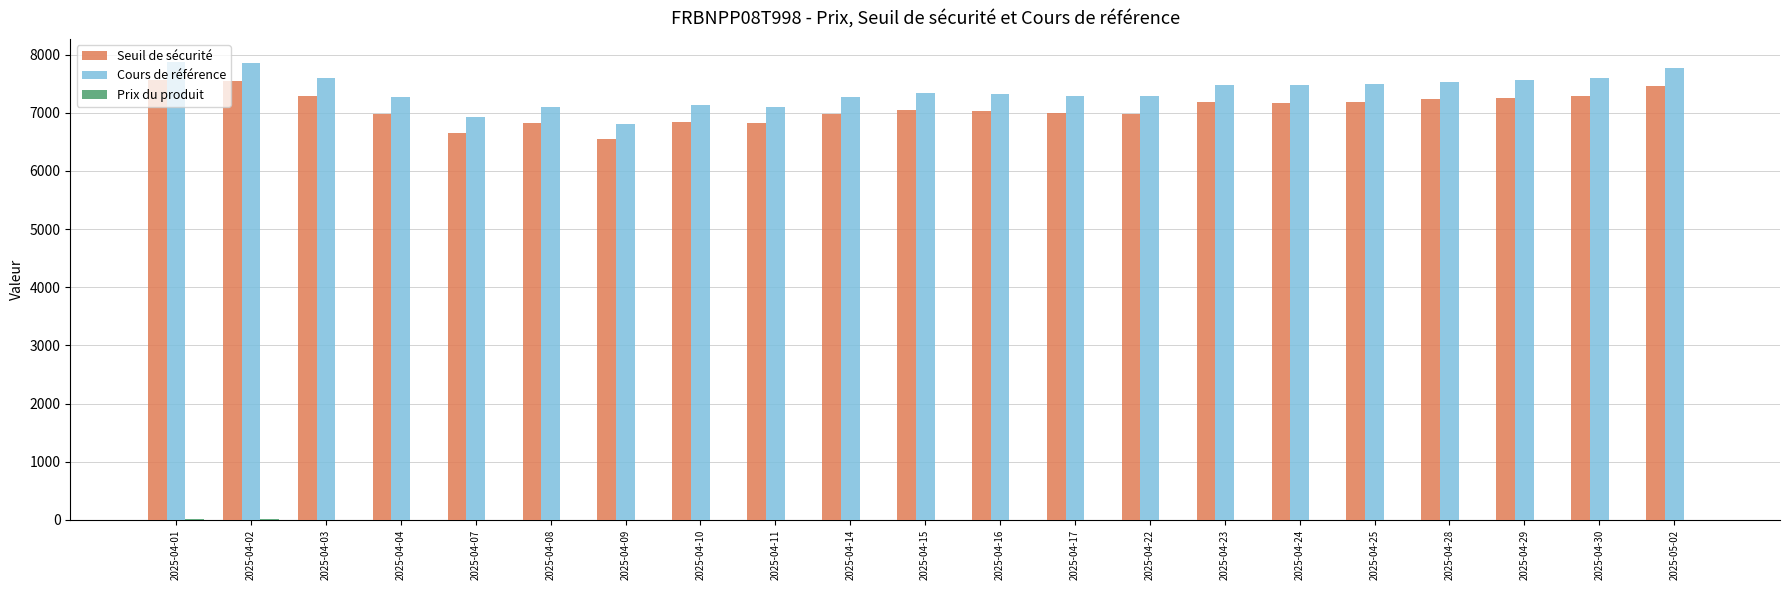

What is the sum of all Seuil de sécurité values?

148879.8